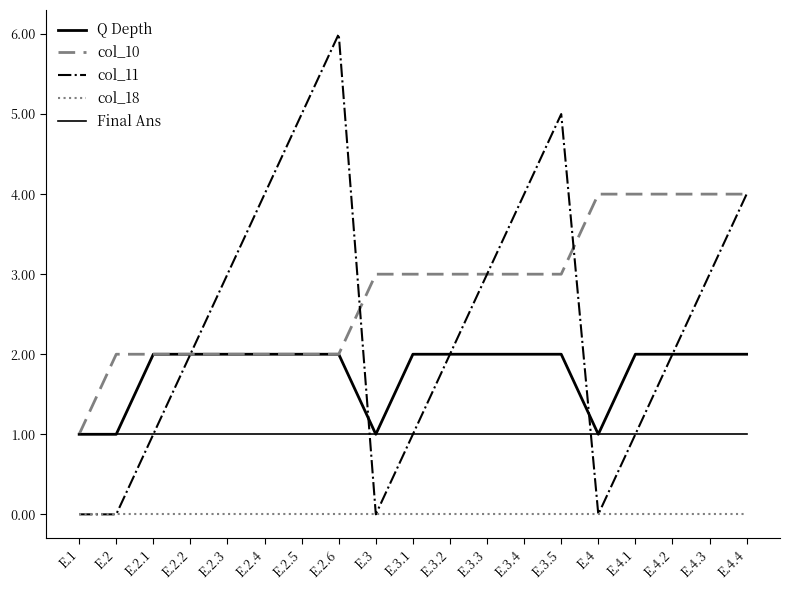

Reading right to left, list all the values displayed in this chart.

Q Depth: 2	2	2	2	1	2	2	2	2	2	1	2	2	2	2	2	2	1	1
col_10: 4	4	4	4	4	3	3	3	3	3	3	2	2	2	2	2	2	2	1
col_11: 4	3	2	1	0	5	4	3	2	1	0	6	5	4	3	2	1	0	0
col_18: 0	0	0	0	0	0	0	0	0	0	0	0	0	0	0	0	0	0	0
Final Ans: 1	1	1	1	1	1	1	1	1	1	1	1	1	1	1	1	1	1	1